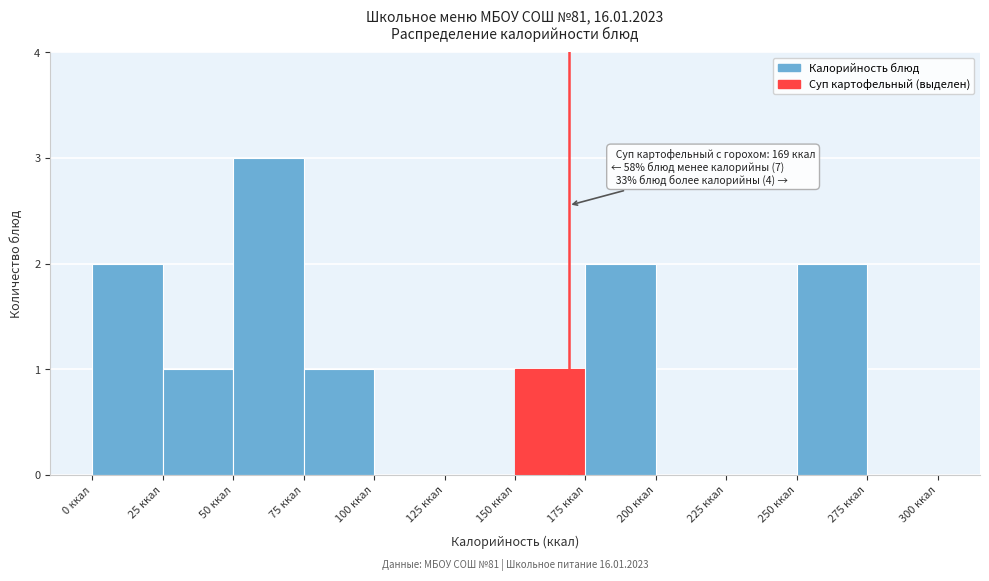

Over which range of the x-axis is the bar tallest?

50 to 75